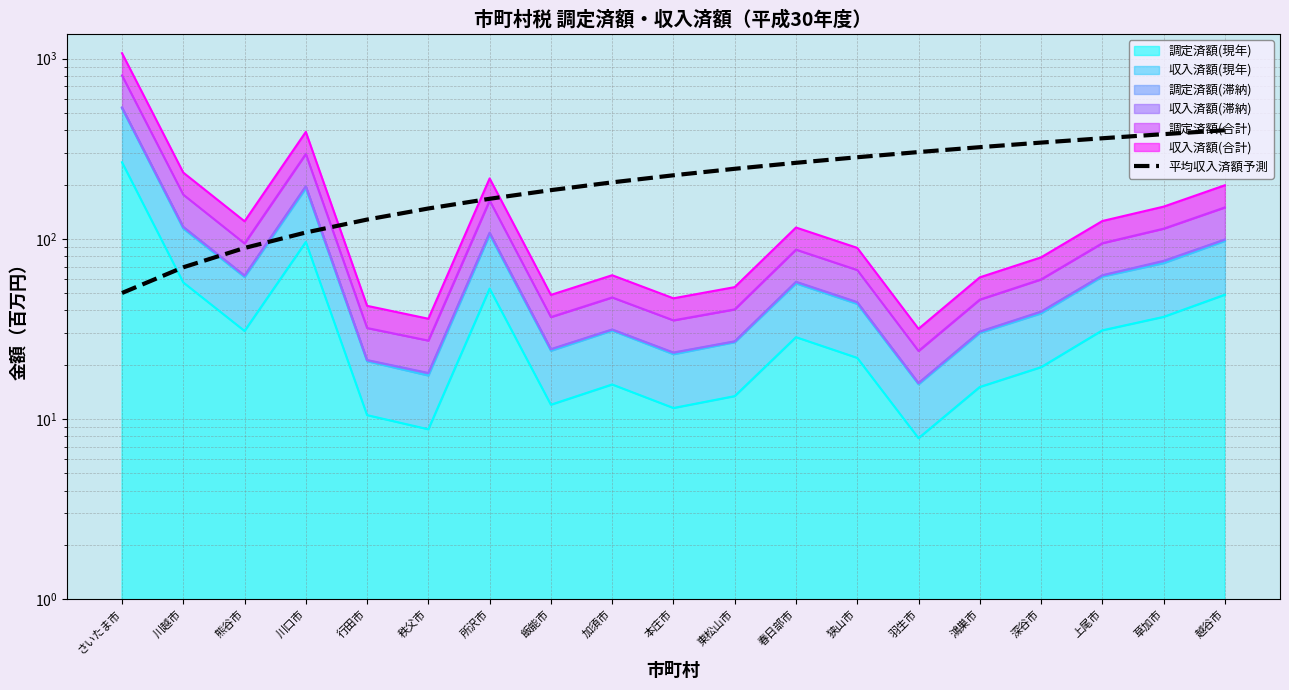

Between 春日部市 and 行田市, which is larger?

春日部市